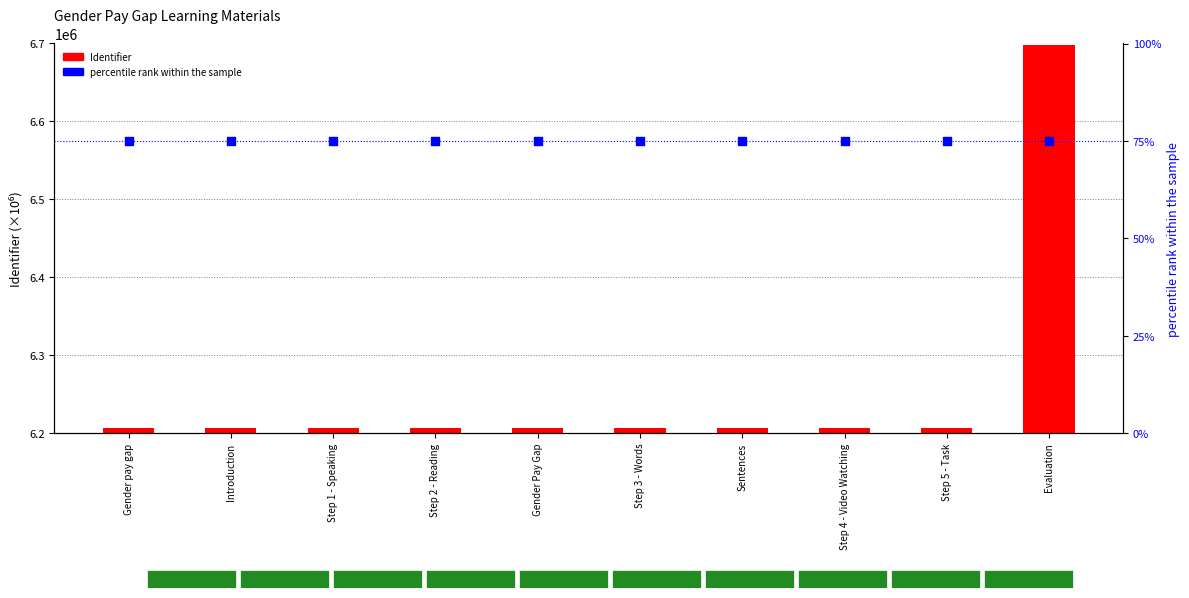

Is the value of percentile rank within the sample at Step 3 - Words greater than the value of Identifier at Sentences?

No